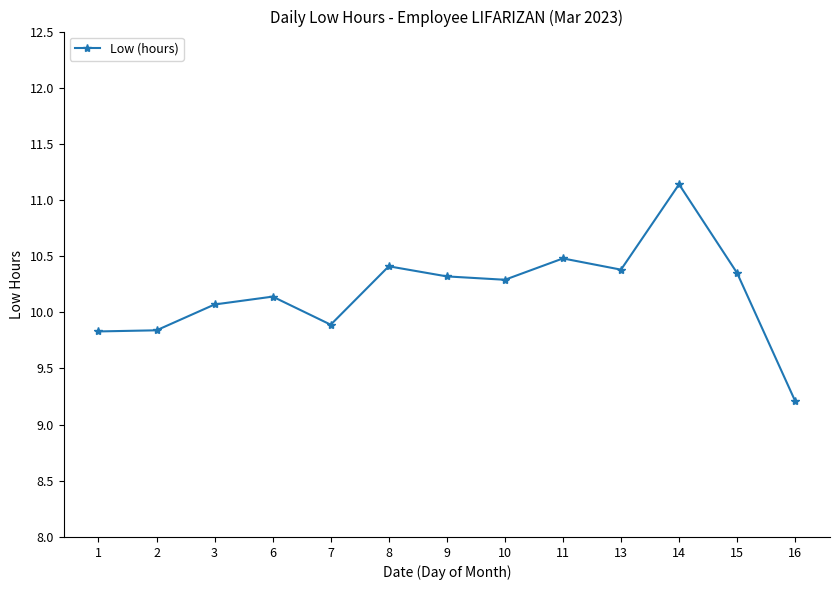

Is it true that the value at 7 is 15.6?

False